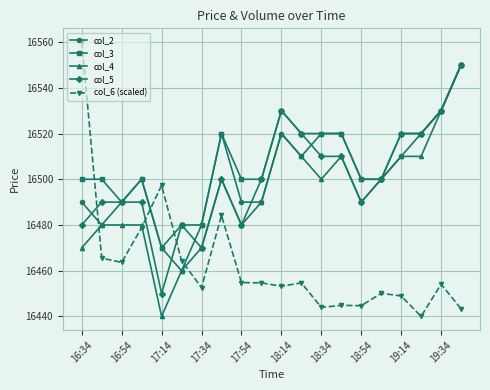

What is the highest value of the col_5 series?

16550.0